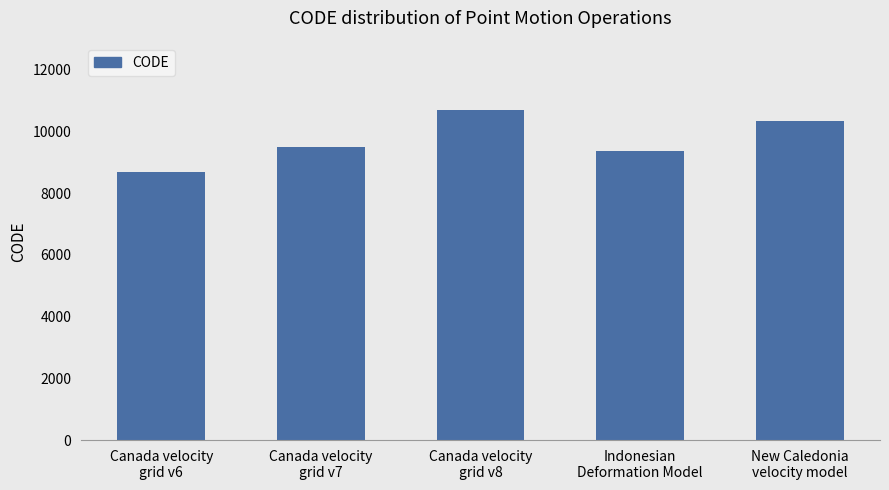

What is the sum of the values at New Caledonia
velocity model and Canada velocity
grid v8?

21030